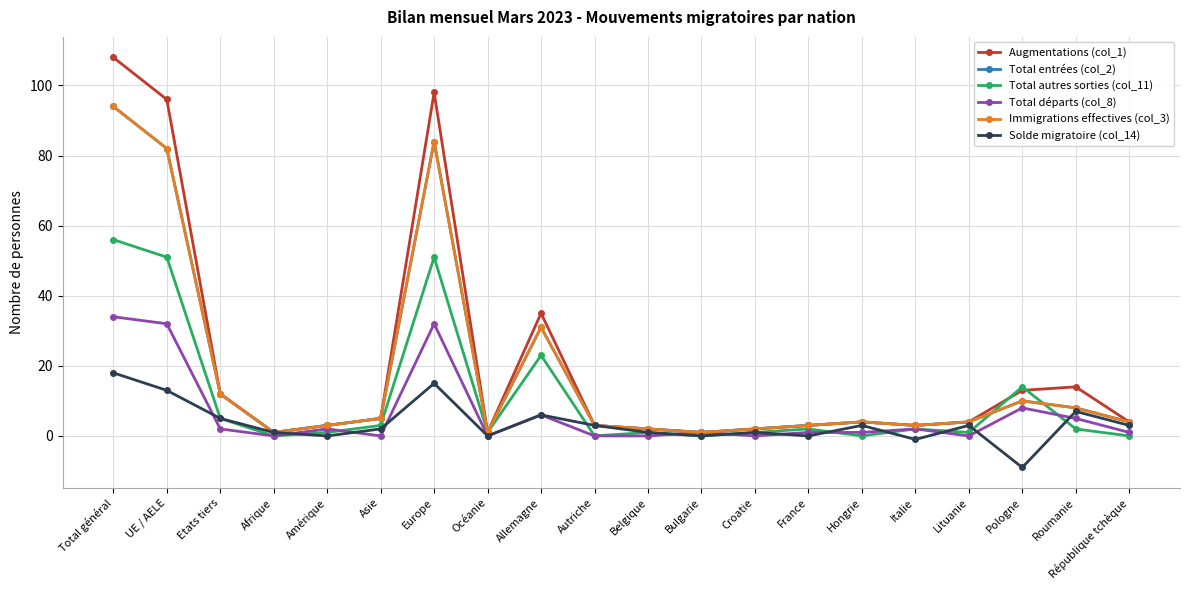

The value of Solde migratoire (col_14) at Bulgarie is -17. True or false?

False